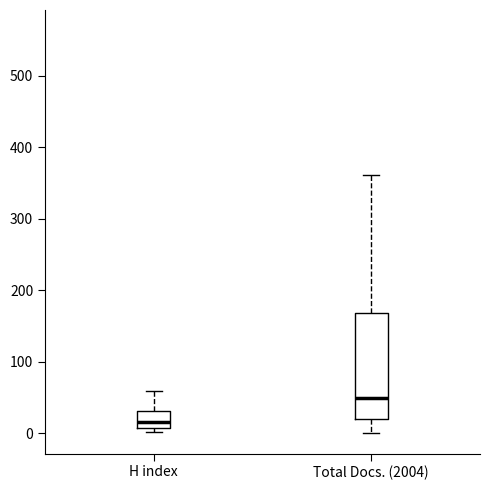

Reading left to right, transcribe this box plot: for each box, give where its median line is, the range the box spans, and where its two whiskers end, as read against the y-axis. The values are not printed on the chart, so give them approximately, as read against the axis.

H index: median 20, box 10 to 30, whiskers 0 to 60
Total Docs. (2004): median 50, box 20 to 170, whiskers 0 to 360